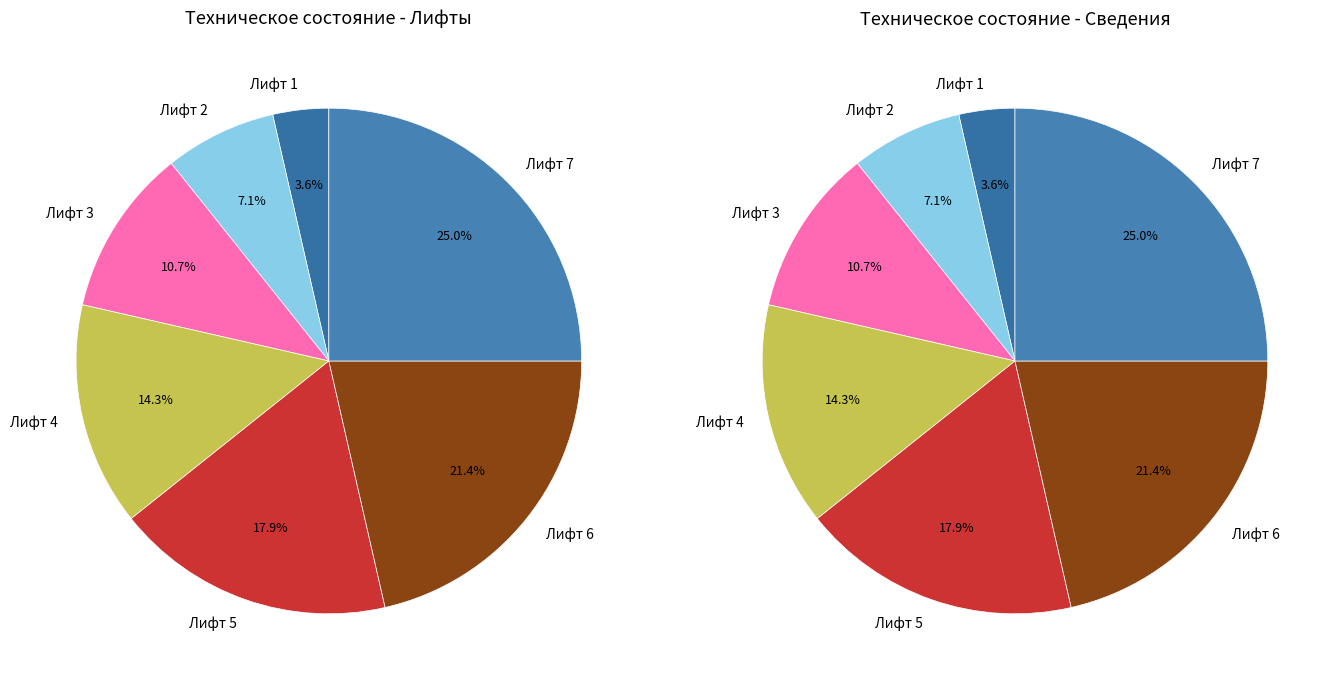

What percentage is the Лифт 7 slice, to the nearest percent?

25%